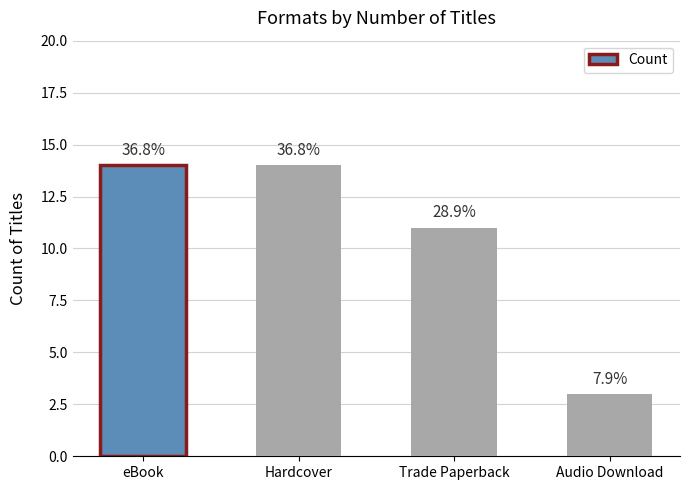

Which category has the lowest value across all series?

Audio Download